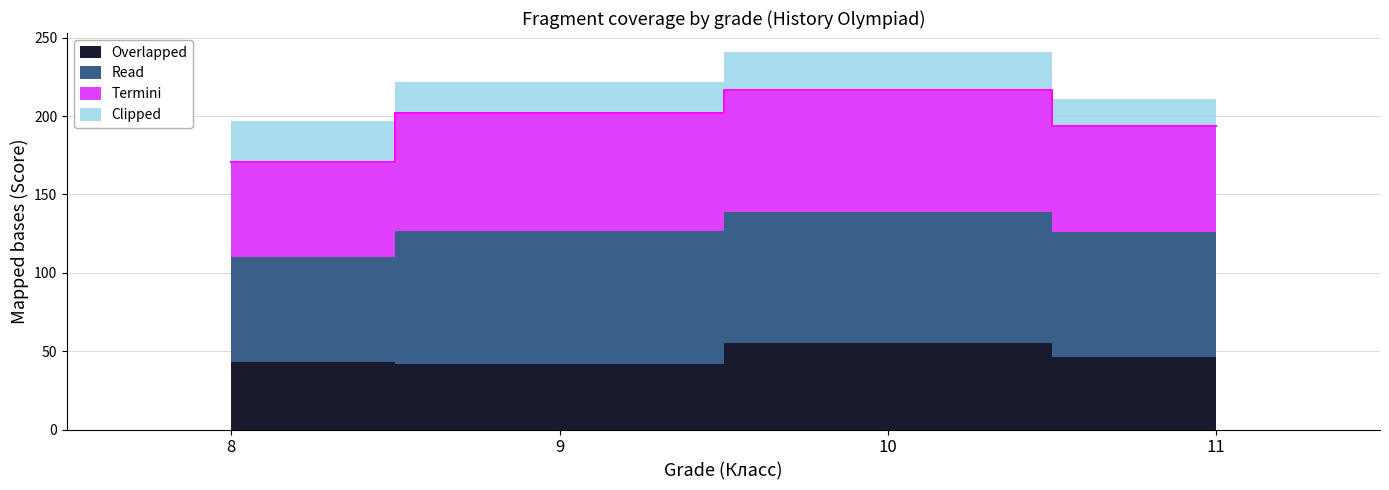

What is the difference between the maximum and minimum values in the Overlapped series?

13